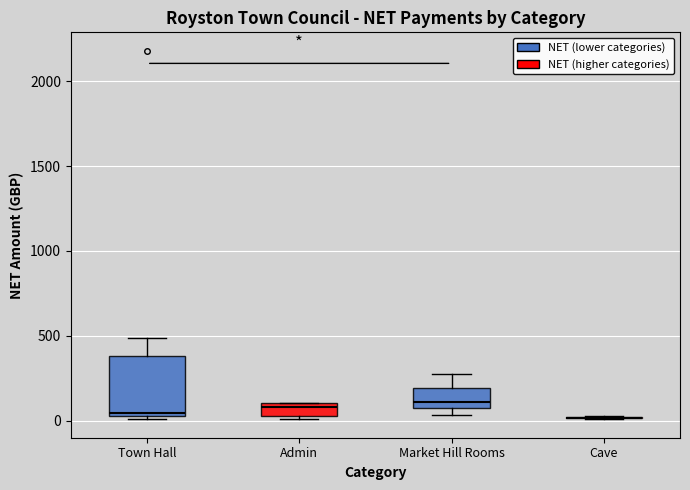

Reading left to right, read every box against the y-axis: the position of its median line, the range the box covers, and the ends of its whiskers. The values are not printed on the chart, so give them approximately, as read against the axis.

Town Hall: median 50, box 0 to 400, whiskers 0 to 500
Admin: median 100 (just below the box's upper edge), box 0 to 100, whiskers 0 (just below the box's lower edge) to 100
Market Hill Rooms: median 100, box 50 to 200, whiskers 50 (just below the box's lower edge) to 300
Cave: box collapsed to a line at 0, whiskers 0 to 0